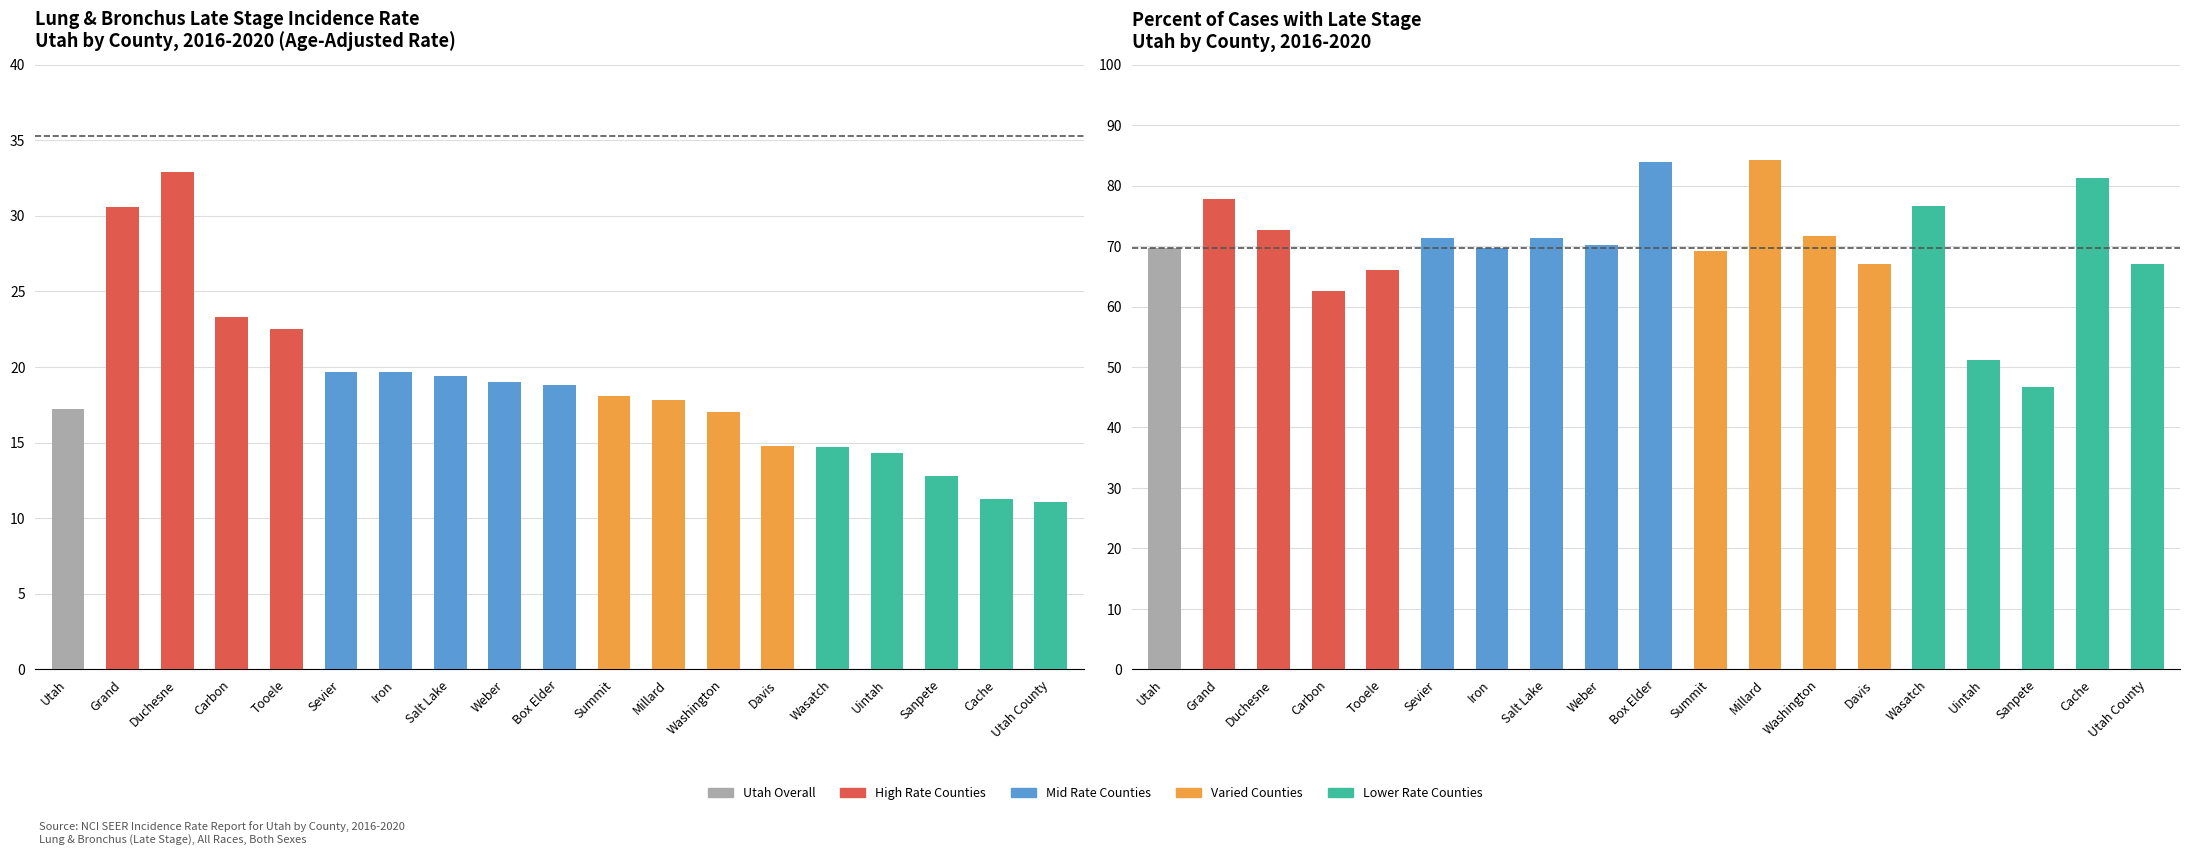

Read the Utah Avg (69.7%) value at Grand.

69.7